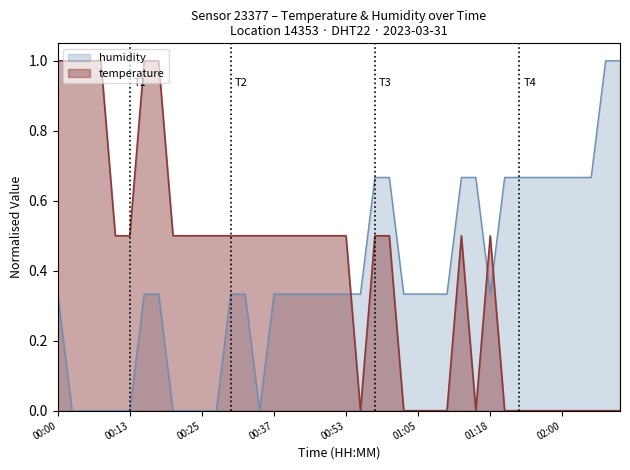

Which series has the largest total across all categories?

temperature